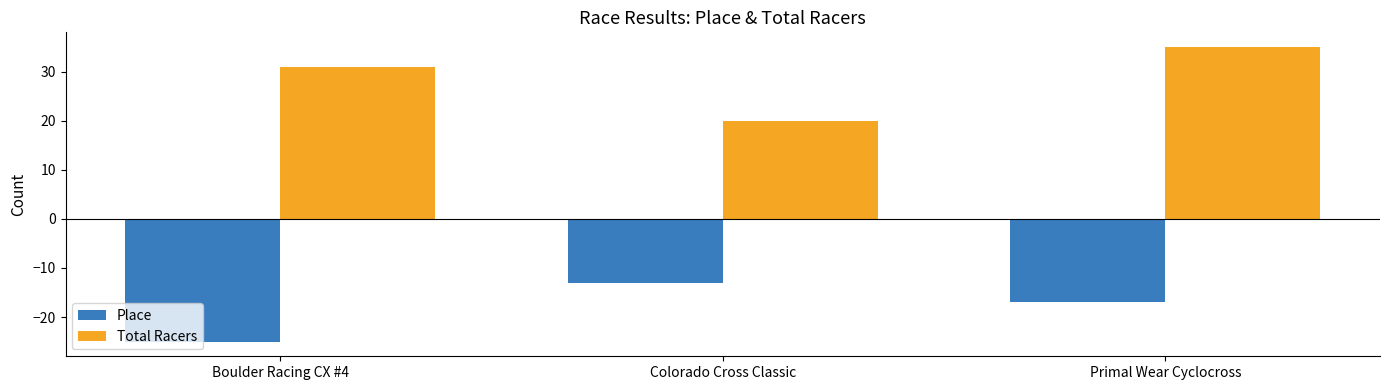

Is it true that Place equals -21 at Colorado Cross Classic?

False